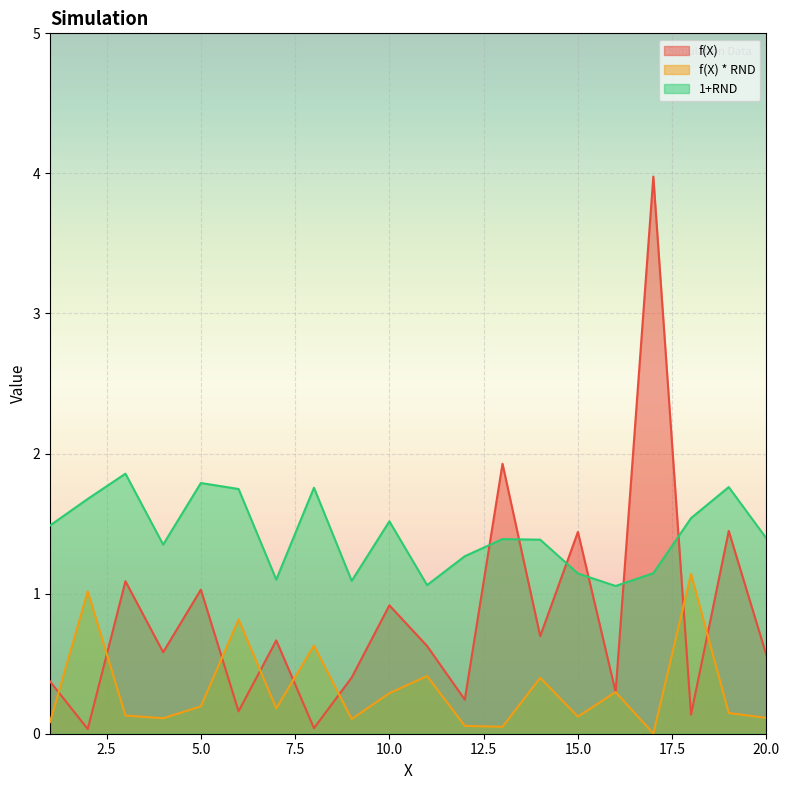

True or false: 1+RND and f(X) * RND intersect in this chart.

False